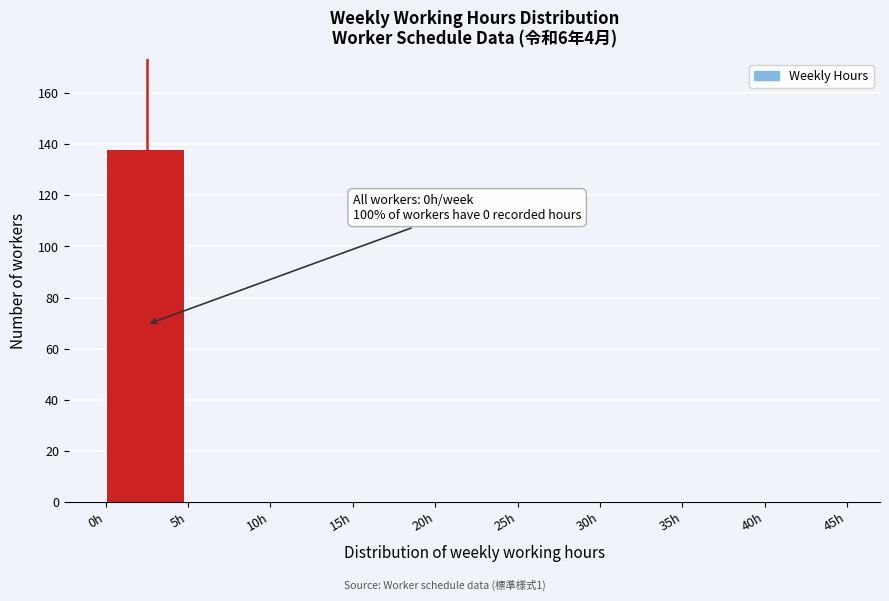

Which range on the x-axis has the tallest bar?

0 to 5